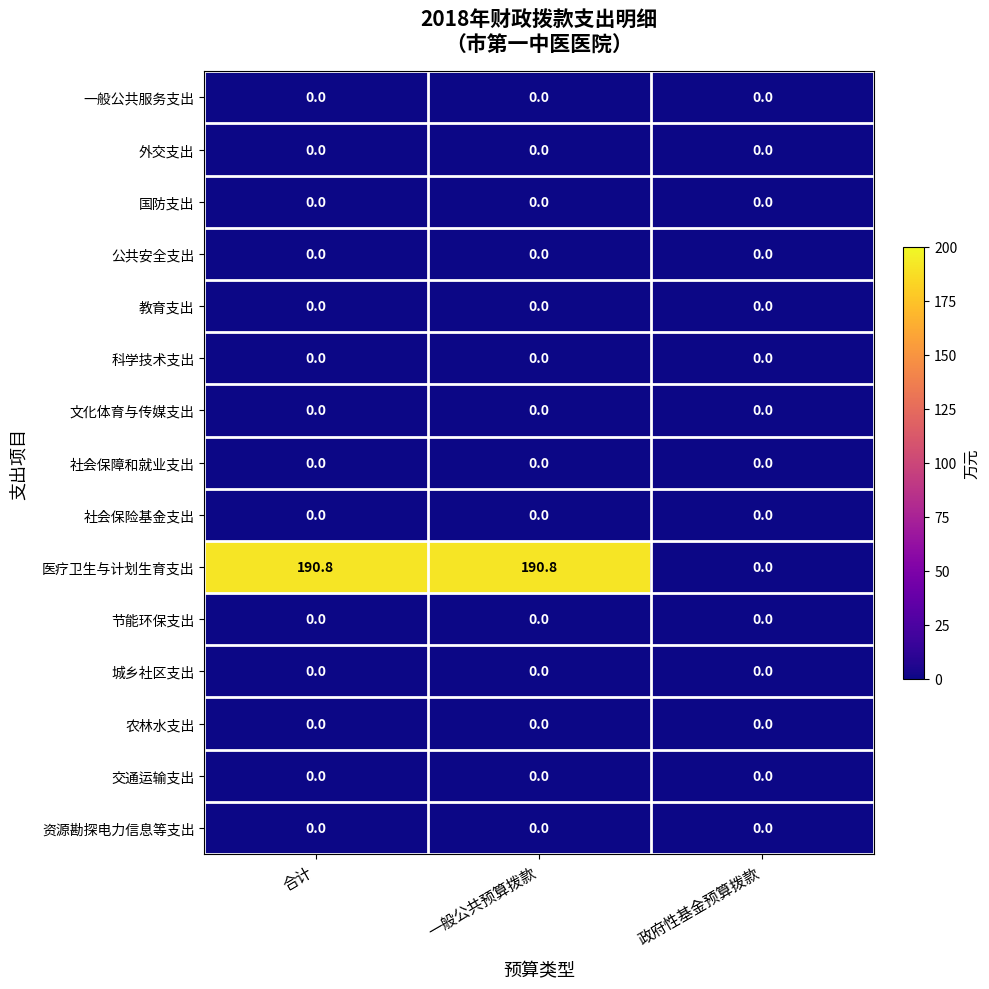

What is the total value across all series at 合计?

190.8